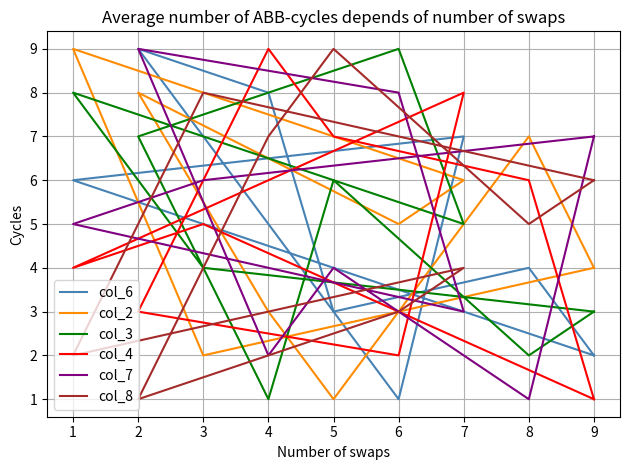

True or false: col_7 and col_4 intersect in this chart.

True